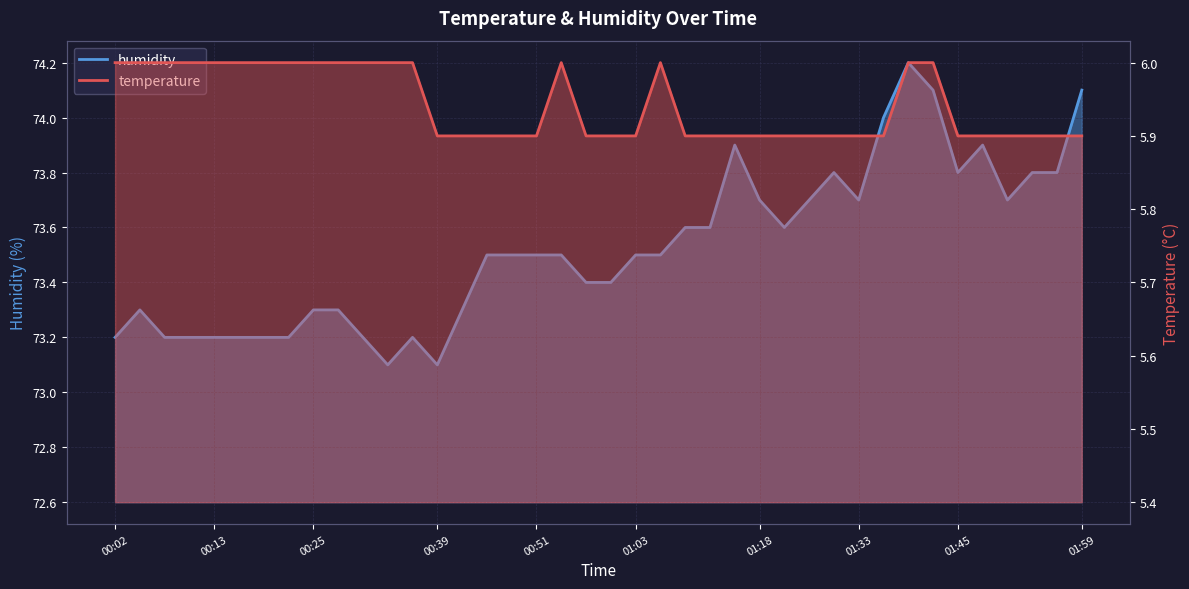

Does the chart display data point markers on the line(s)?

No